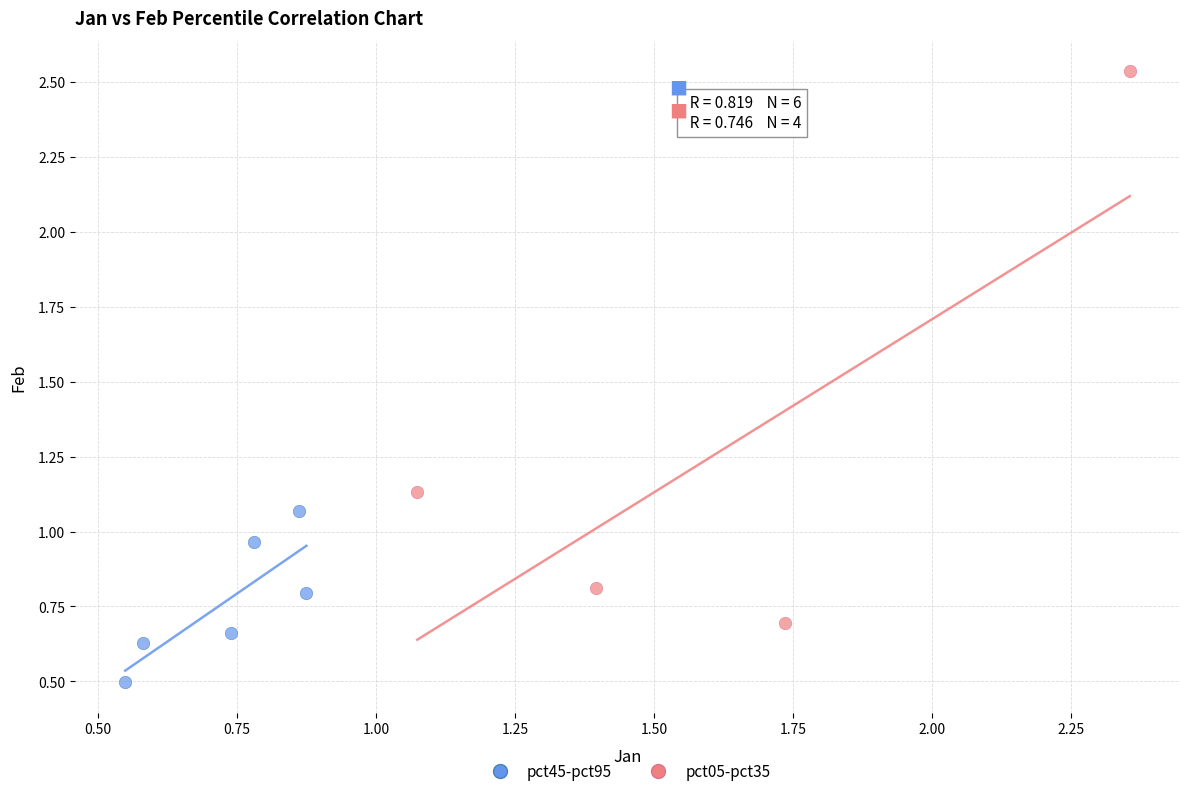

Which series has the largest Y range (max minus min)?

pct05-pct35